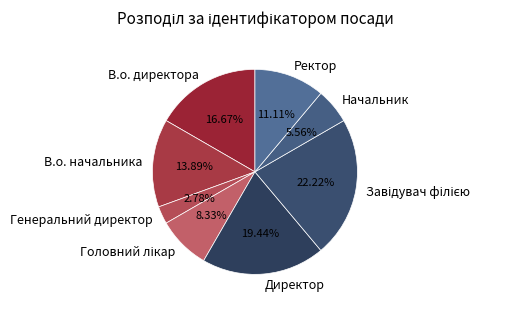

Count the number of slices in the pie.

8